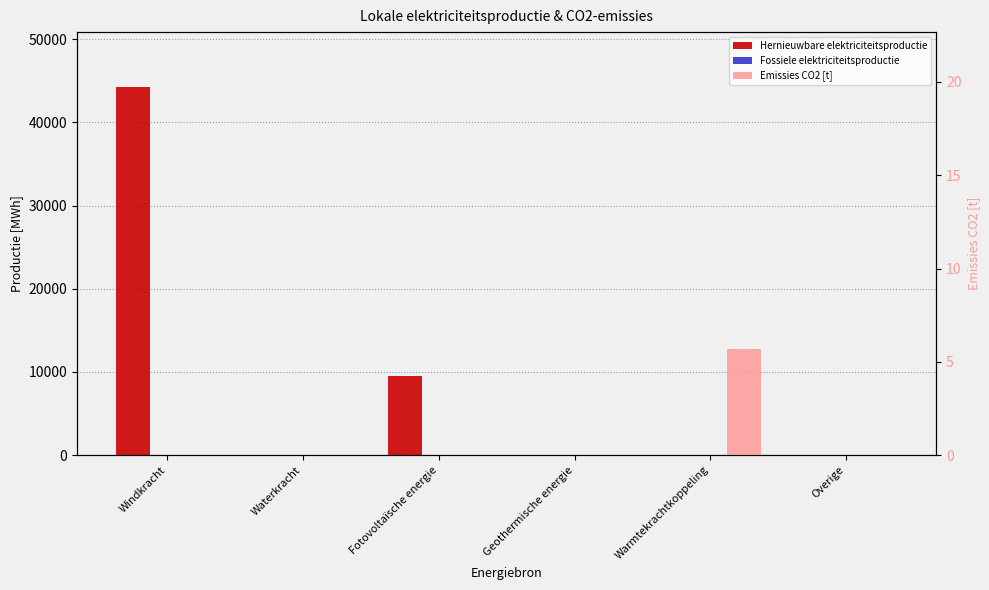

Reading left to right, extract all data points from this chart.

Hernieuwbare elektriciteitsproductie: Windkracht=44222.2	Waterkracht=0.0	Fotovoltaïsche energie=9569.2	Geothermische energie=0.0	Warmtekrachtkoppeling=0.0	Overige=0.0
Fossiele elektriciteitsproductie: Windkracht=0.0	Waterkracht=0.0	Fotovoltaïsche energie=0.0	Geothermische energie=0.0	Warmtekrachtkoppeling=23.9	Overige=0.0
Emissies CO2 [t]: Windkracht=0.0	Waterkracht=0.0	Fotovoltaïsche energie=0.0	Geothermische energie=0.0	Warmtekrachtkoppeling=5.7	Overige=0.0